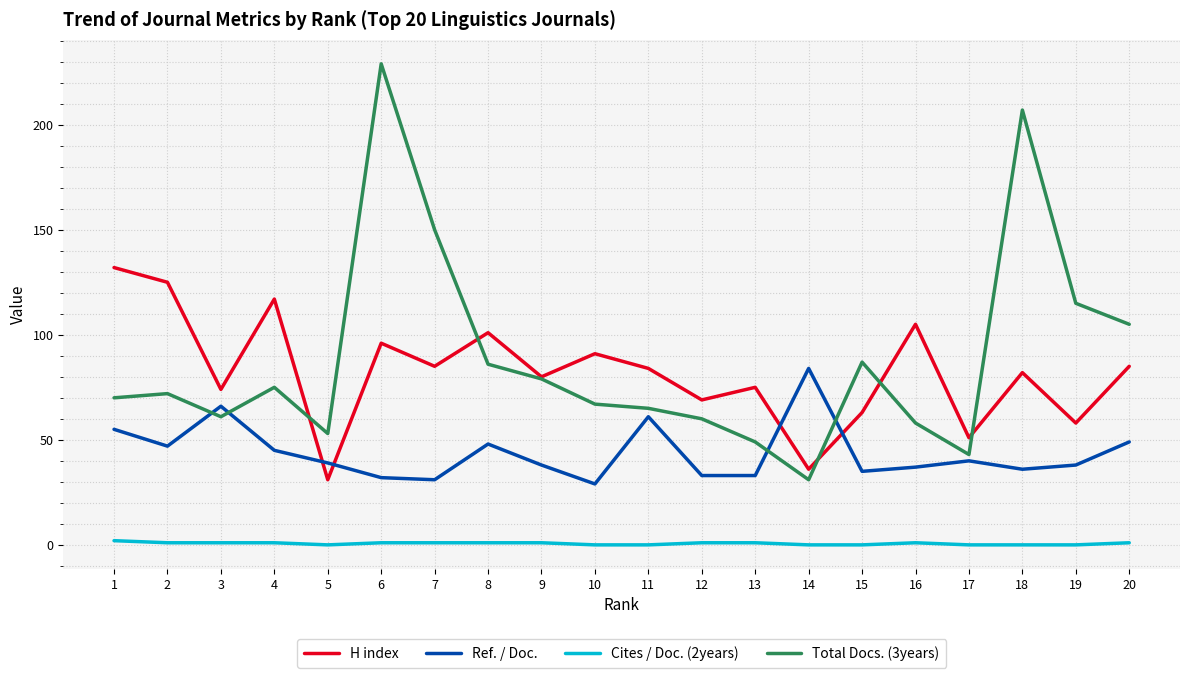

How many times do Ref. / Doc. and H index cross each other?

4